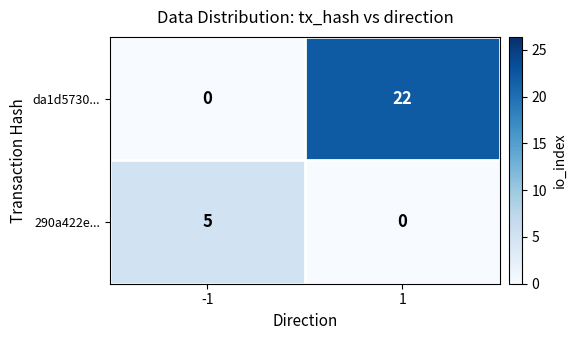

Which series has the largest range (max minus min)?

da1d5730...